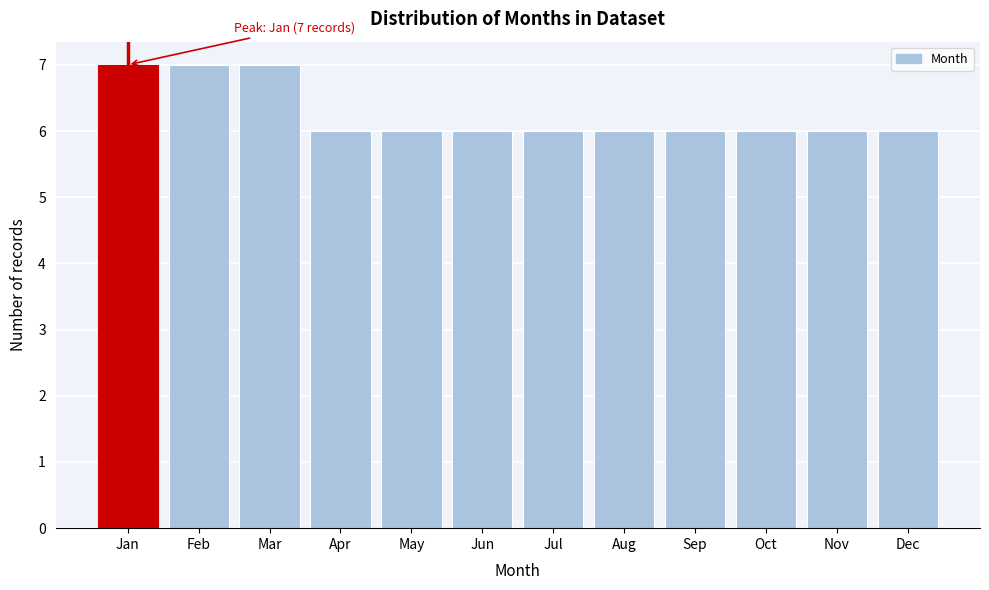

Reading left to right, extract all data points from this chart.

7	7	7	6	6	6	6	6	6	6	6	6